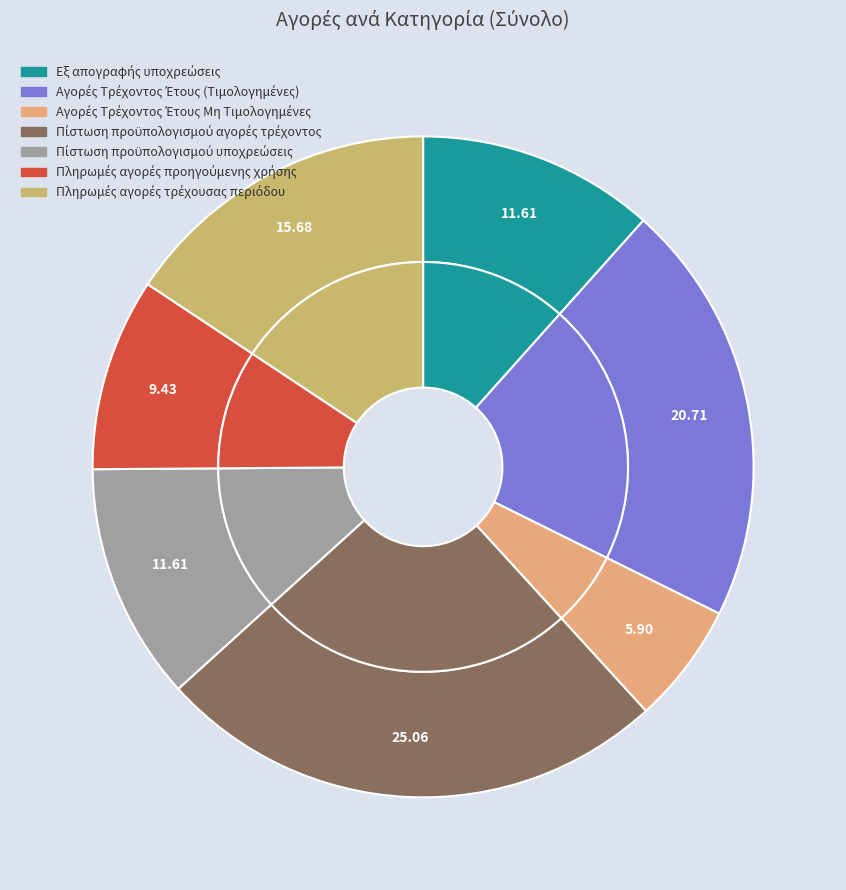

Is there a majority slice in this chart?

No